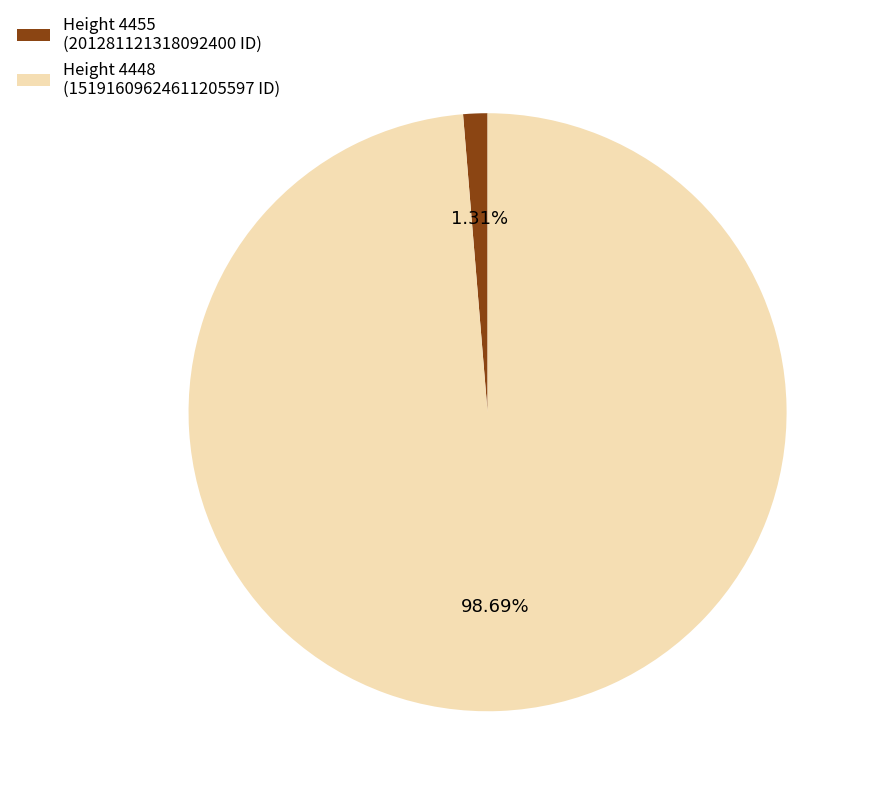

What is the smallest slice in the pie chart?

Height 4455 (201281121318092400 ID)